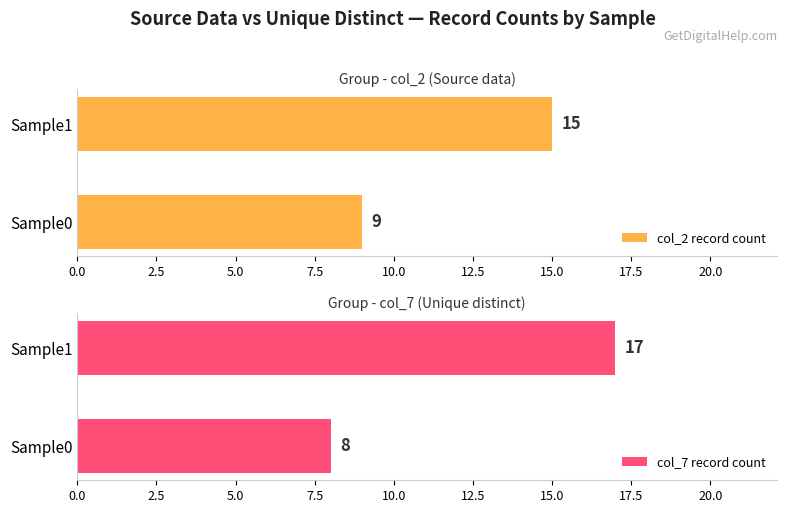

What is the sum of the col_2 record count values at Sample0 and Sample1?

24